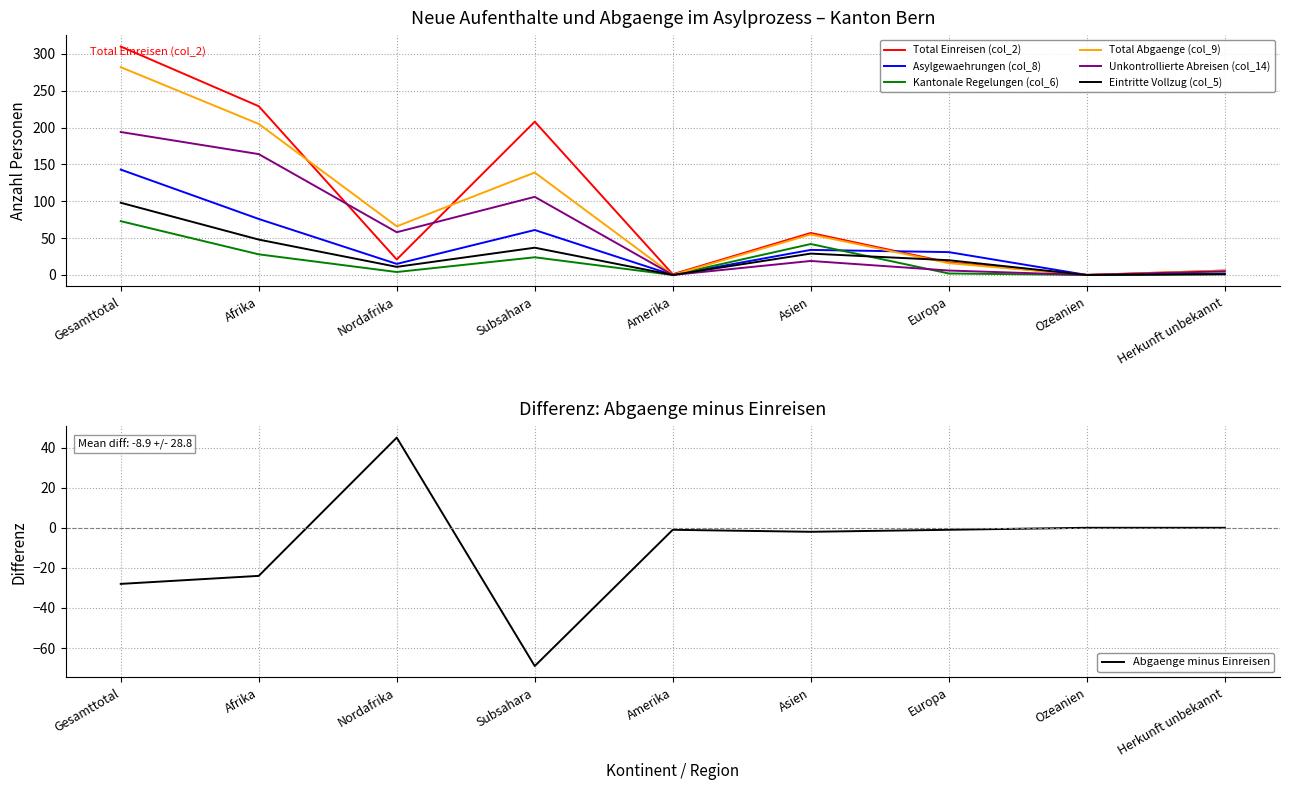

What is the value of the Asylgewaehrungen (col_8) point at the 6th from the left?

34